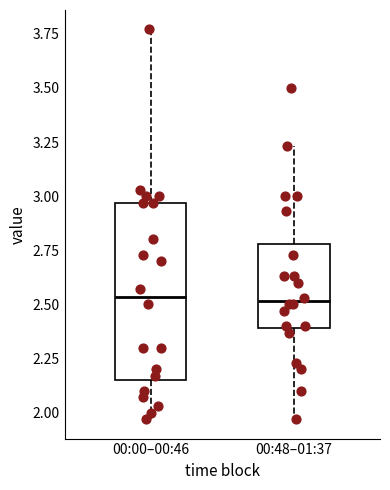

Which box is the tallest, from its lower edge to its upper edge?

00:00–00:46